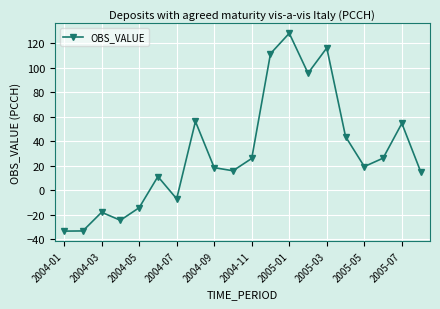

What is the average value?

30.5